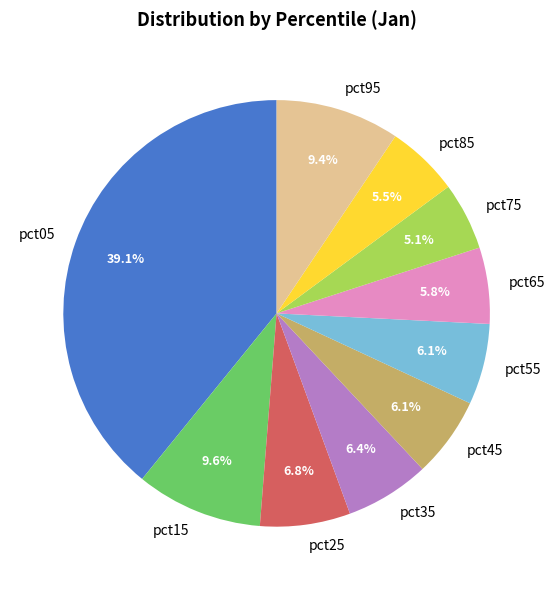

The pct65 slice represents 6% of the pie. True or false?

True